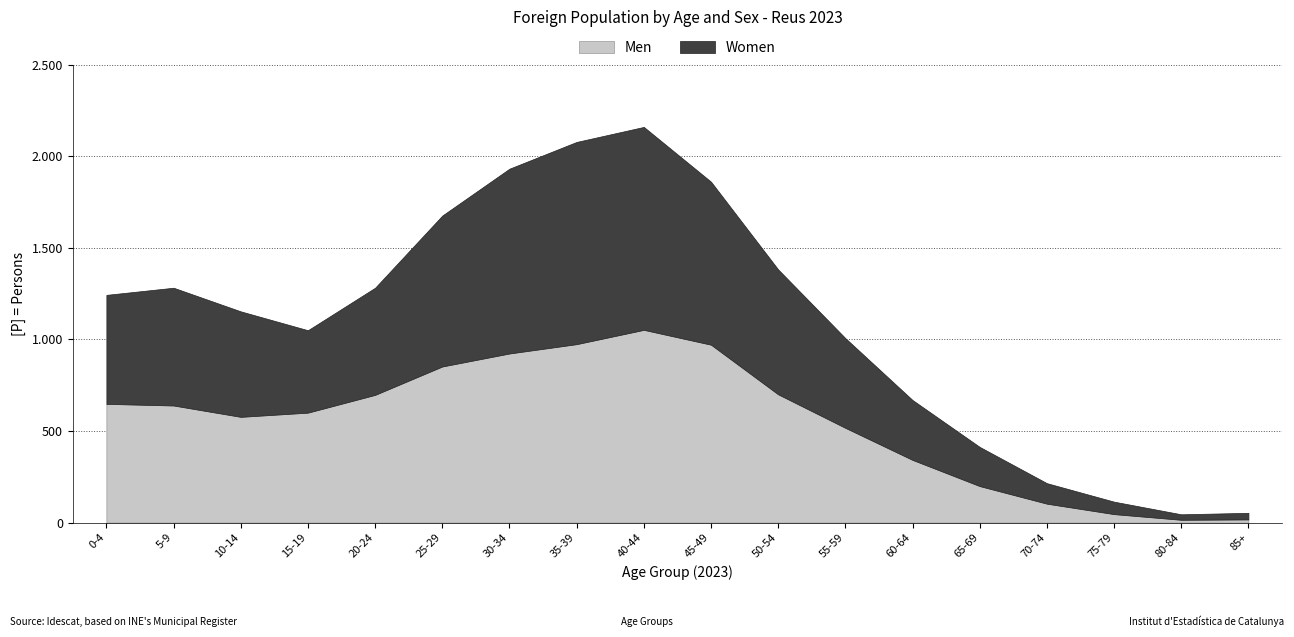

Between 20-24 and 50-54, which is larger?

50-54